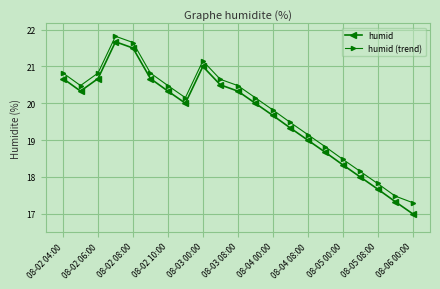

List the series in order of their overall mean, lowest first.

humid, humid (trend)